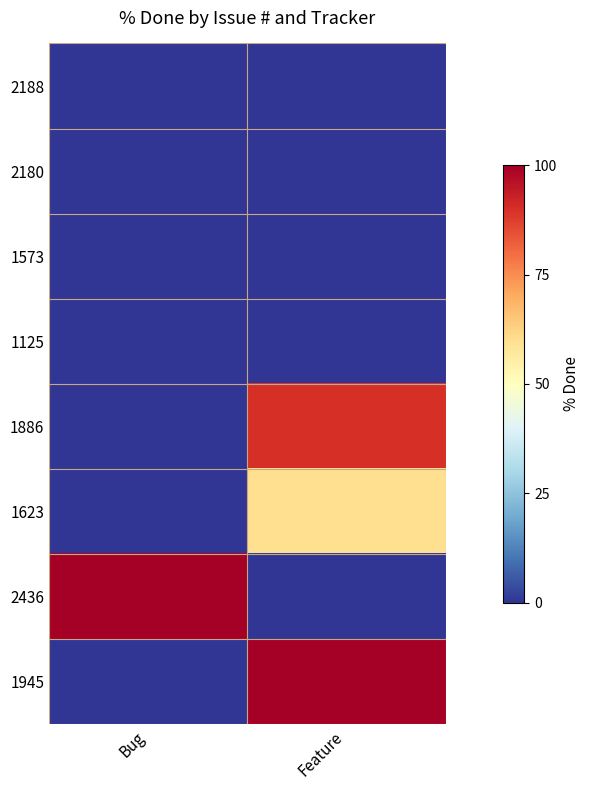

Count the number of data series in this chart.

8